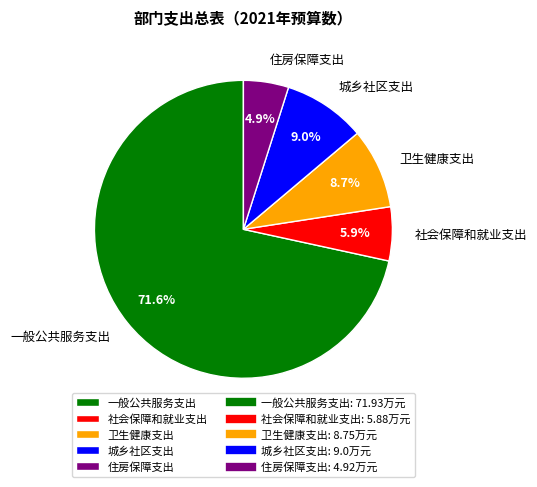

Does any single category account for the majority?

Yes